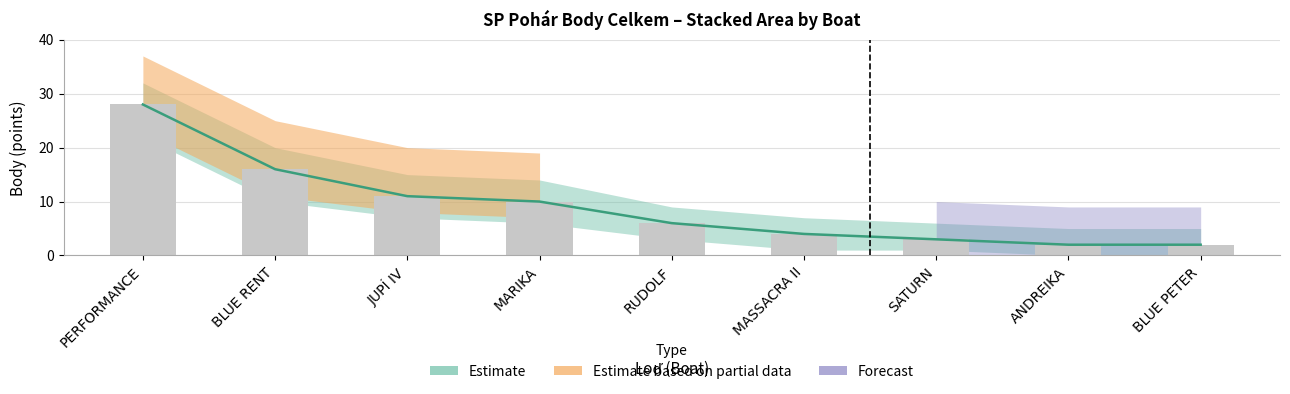

What is the total value across all series at ANDREIKA?

4